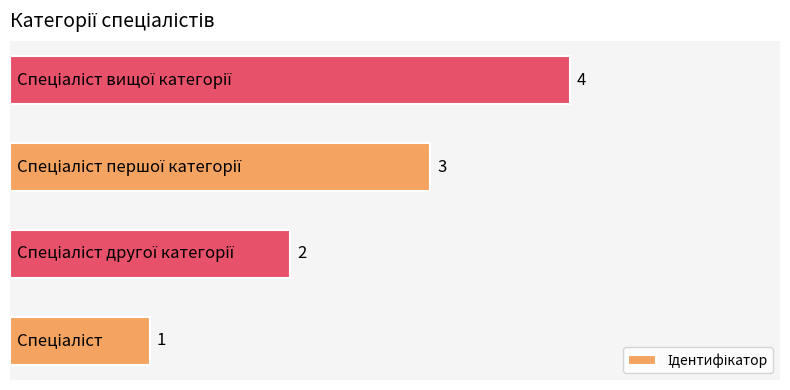

What is the difference between the maximum and minimum values?

3